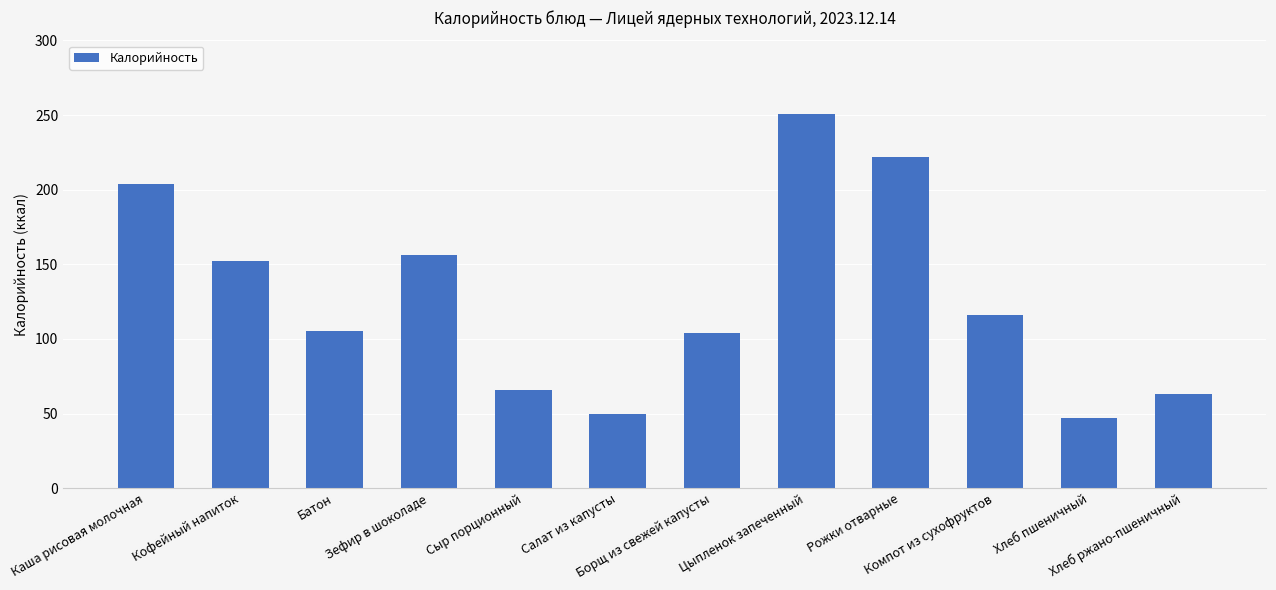

Where is the data nearest to the value 149?

Кофейный напиток